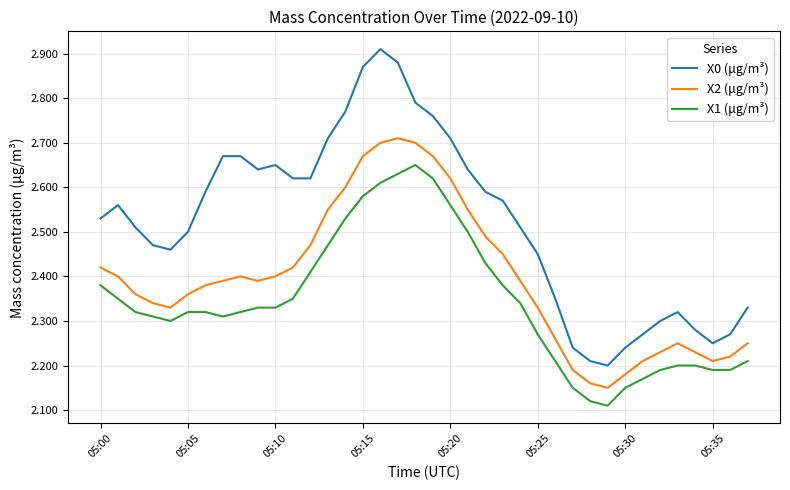

Which series has the largest total across all categories?

X0 (μg/m³)